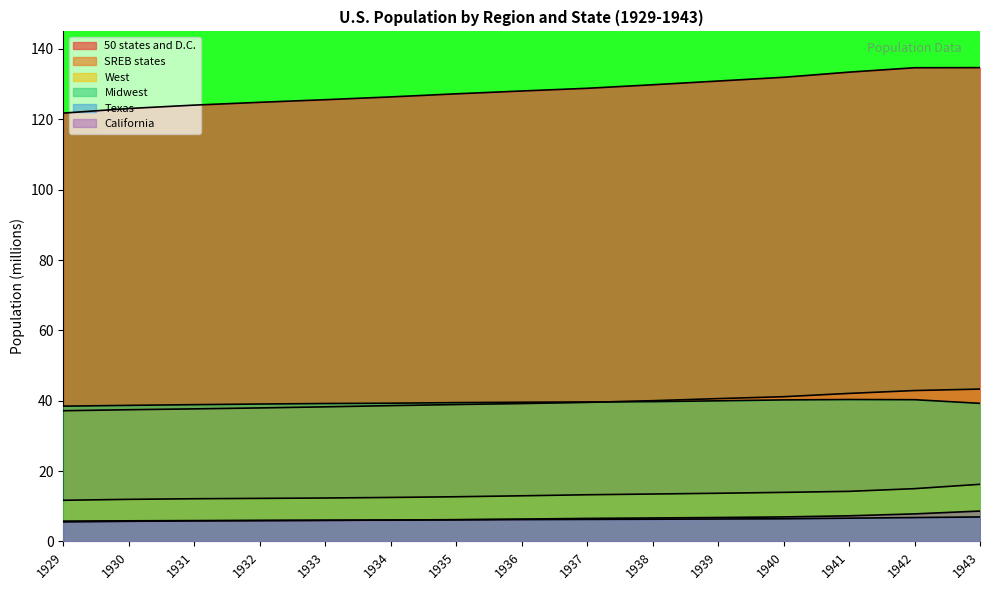

Which category has the highest value in the California series?

1943